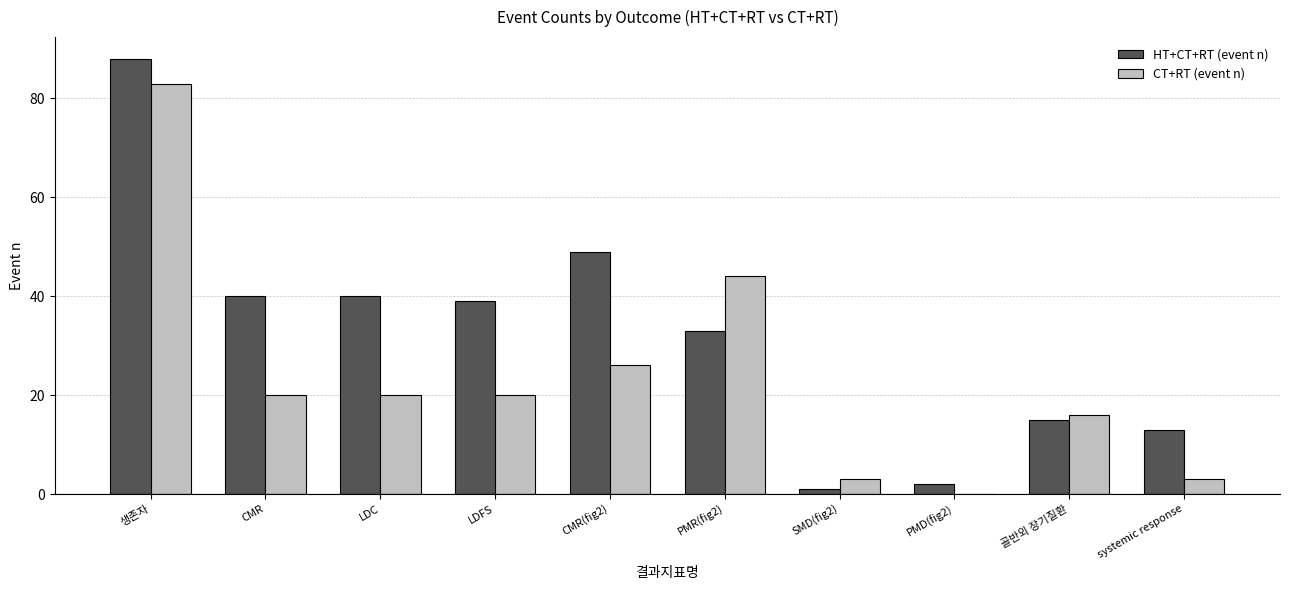

Reading left to right, what are all the values shown in this chart?

HT+CT+RT (event n): 생존자=88	CMR=40	LDC=40	LDFS=39	CMR(fig2)=49	PMR(fig2)=33	SMD(fig2)=1	PMD(fig2)=2	골반외 장기질환=15	systemic response=13
CT+RT (event n): 생존자=83	CMR=20	LDC=20	LDFS=20	CMR(fig2)=26	PMR(fig2)=44	SMD(fig2)=3	PMD(fig2)=0	골반외 장기질환=16	systemic response=3